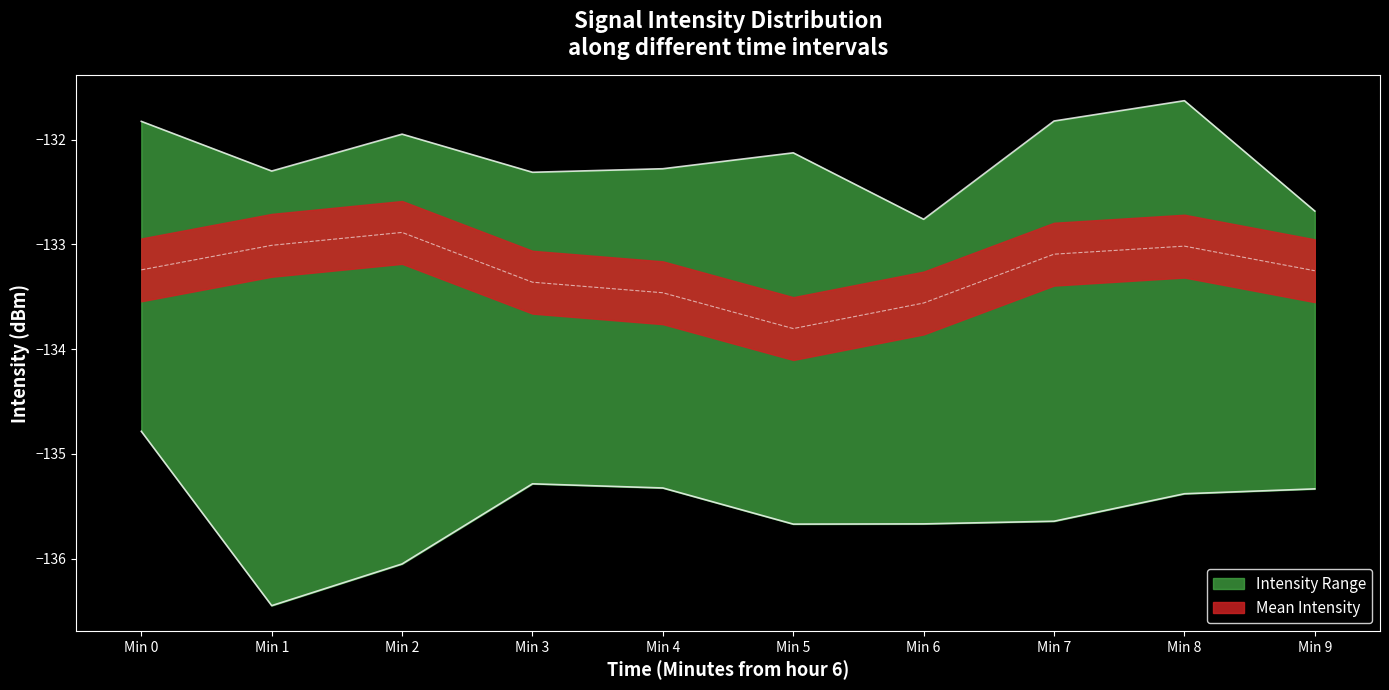

True or false: intensity_mean and intensity_min cross at least once.

False